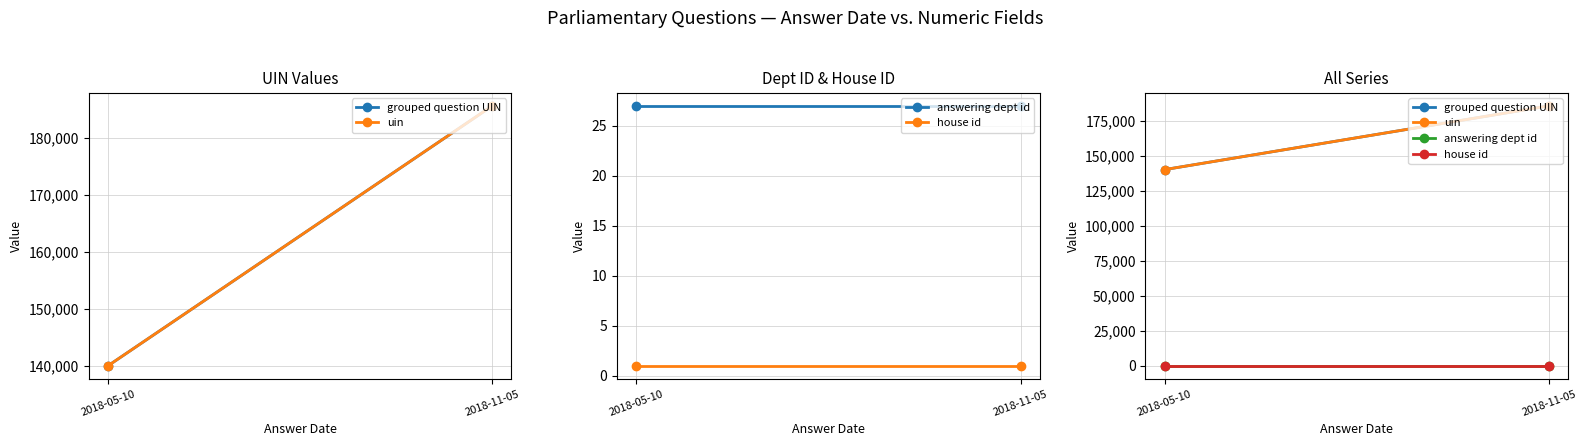

Rank the series by their maximum value, from lowest to highest.

house id, answering dept id, grouped question UIN, uin